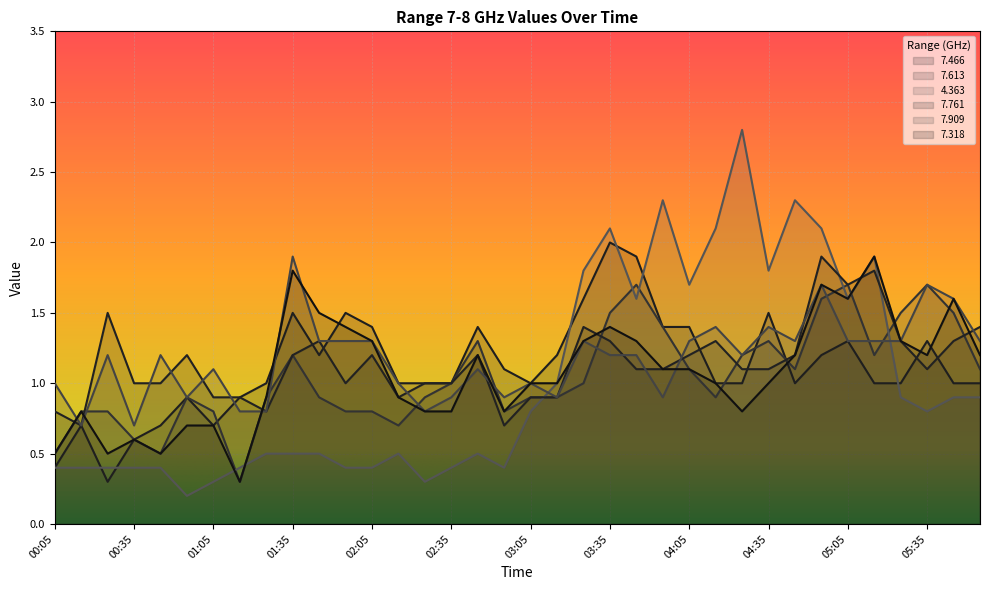

The 4.363 series shows 0.5 at 05:25. True or false?

False